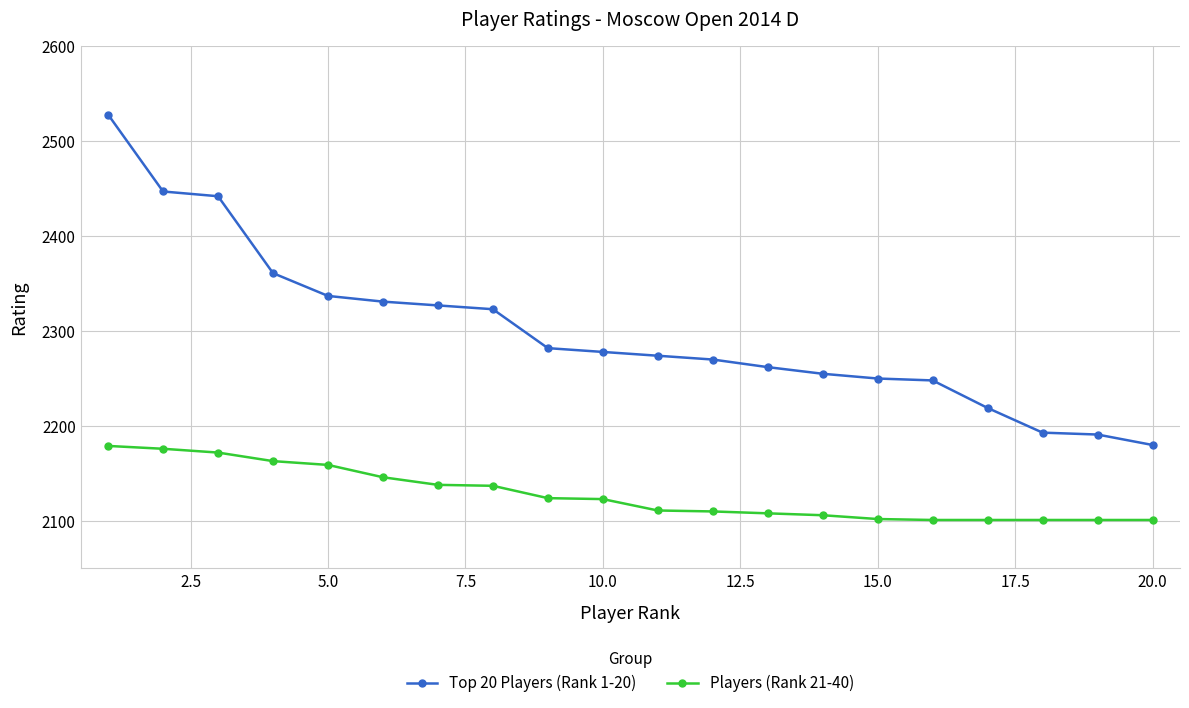

What is the value of the Players (Rank 21-40) point at the 2nd from the left?

2176